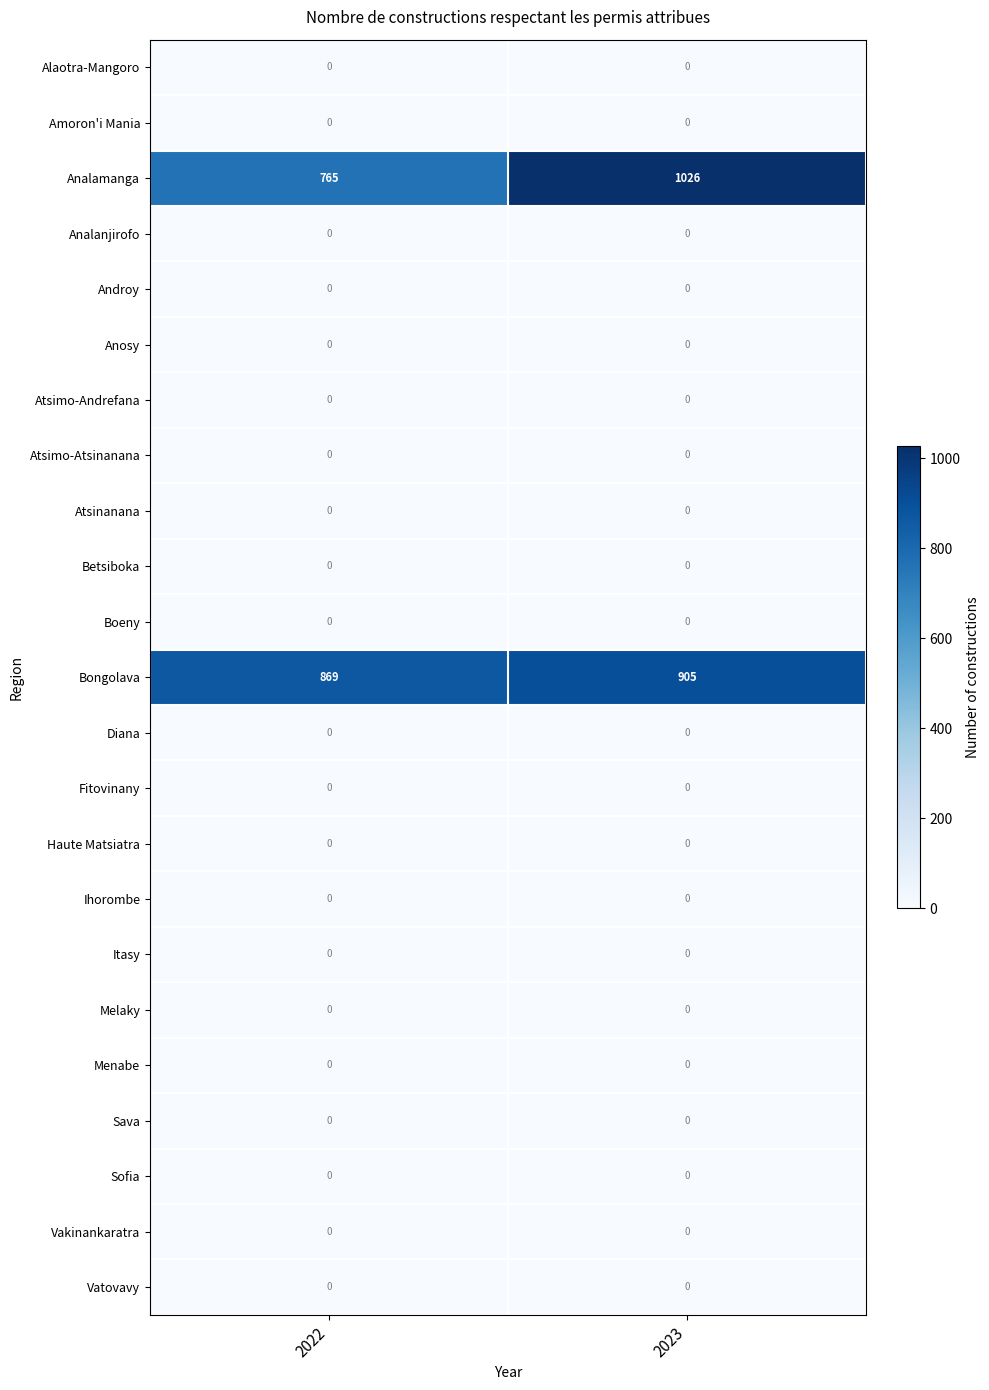

At how many categories does at least one series exceed 3?

2